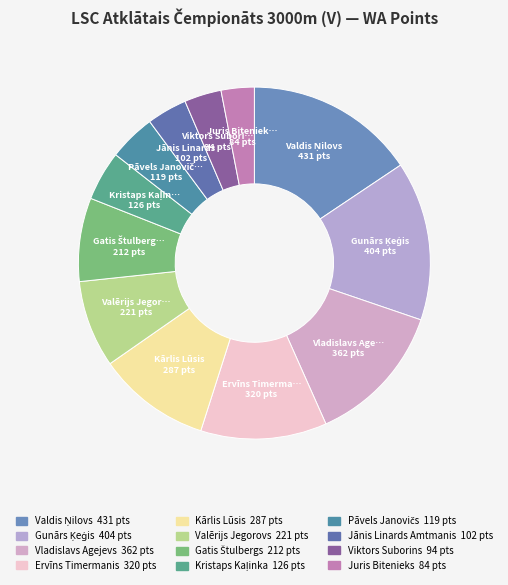

Count the number of slices in the pie.

12